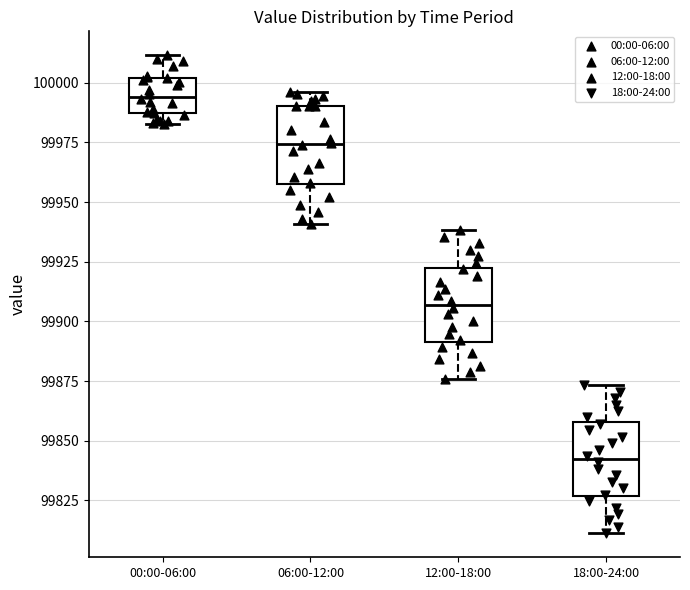

Where does the upper whisker of the box for 18:00-24:00 end on the y-axis? The values are not printed on the chart, so give them approximately, as read against the axis.

99875